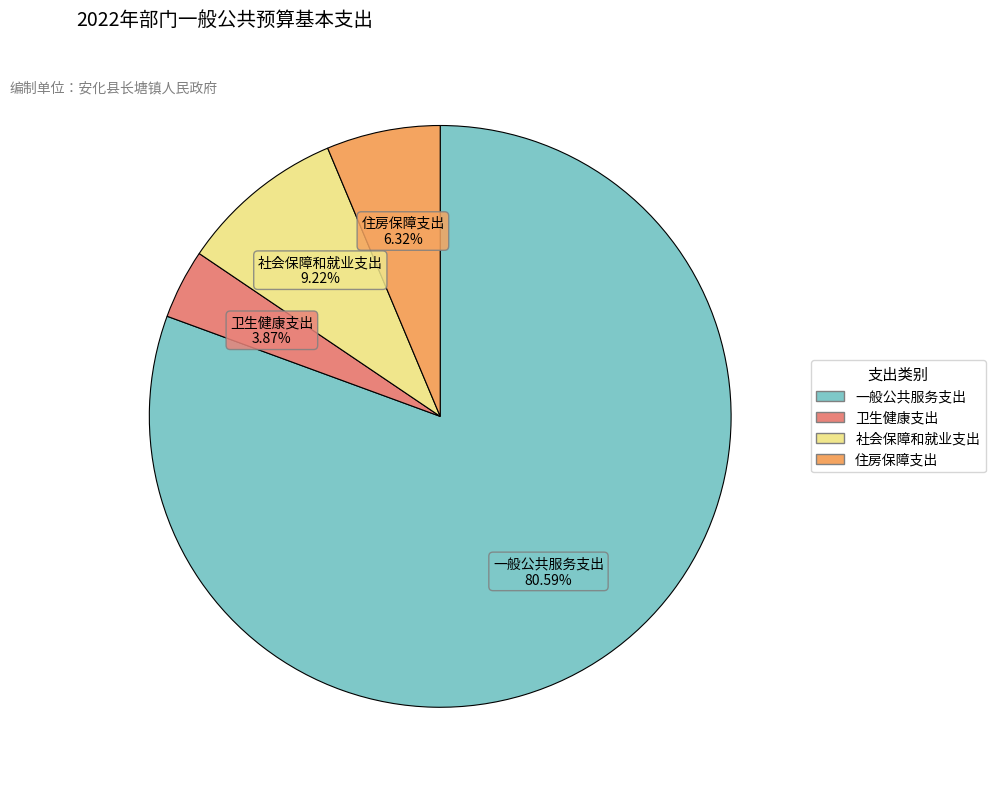

Which has a higher value, 社会保障和就业支出 or 卫生健康支出?

社会保障和就业支出